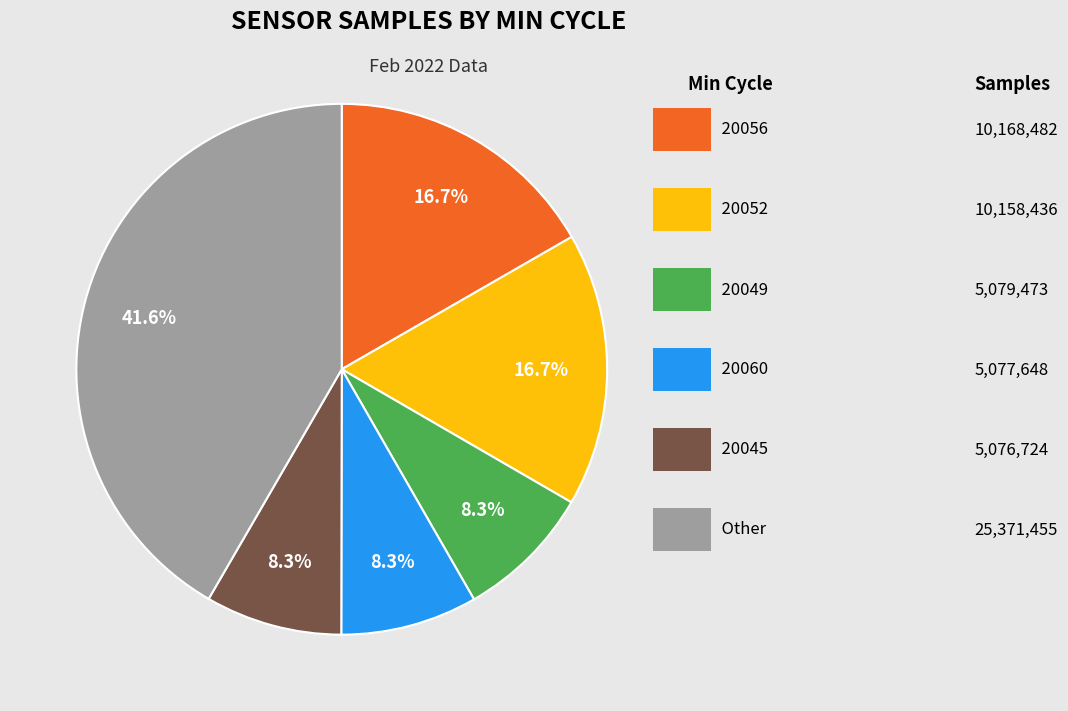

Count the number of slices in the pie.

6